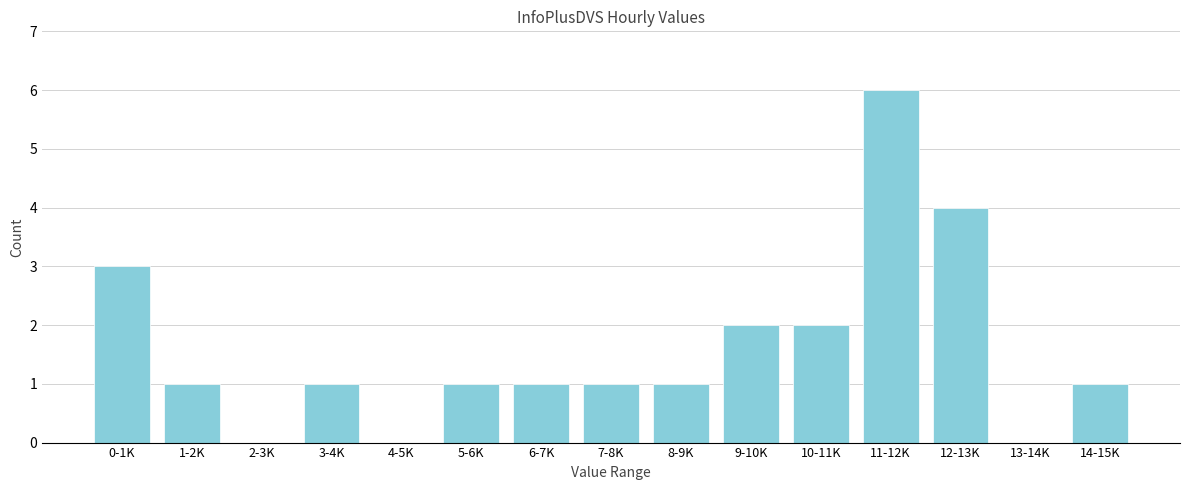

Reading left to right, transcribe all the data shown in this chart.

0-1K=3	1-2K=1	2-3K=0	3-4K=1	4-5K=0	5-6K=1	6-7K=1	7-8K=1	8-9K=1	9-10K=2	10-11K=2	11-12K=6	12-13K=4	13-14K=0	14-15K=1